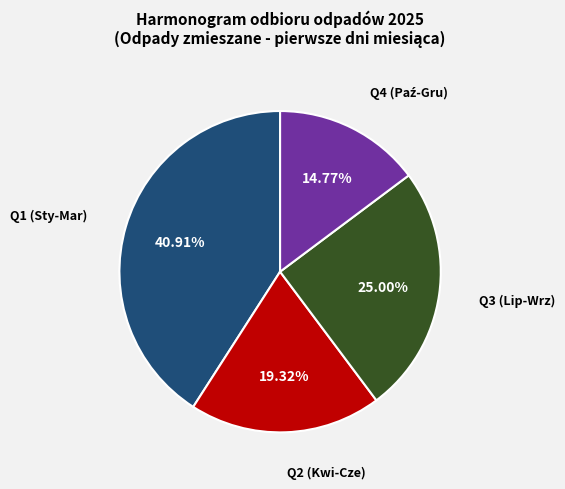

Does any single category account for the majority?

No